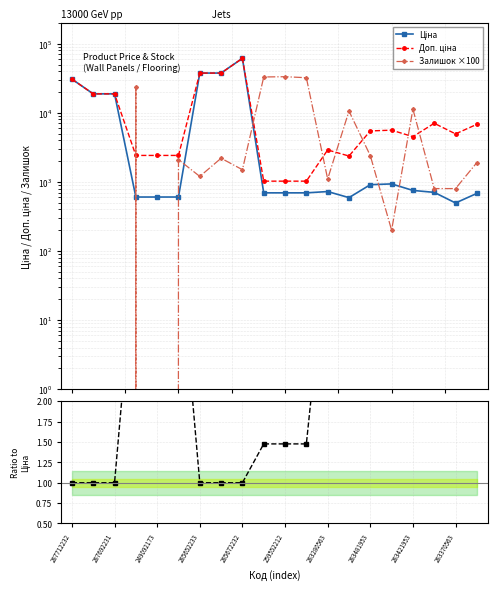

What position from the right is 287692231?

18